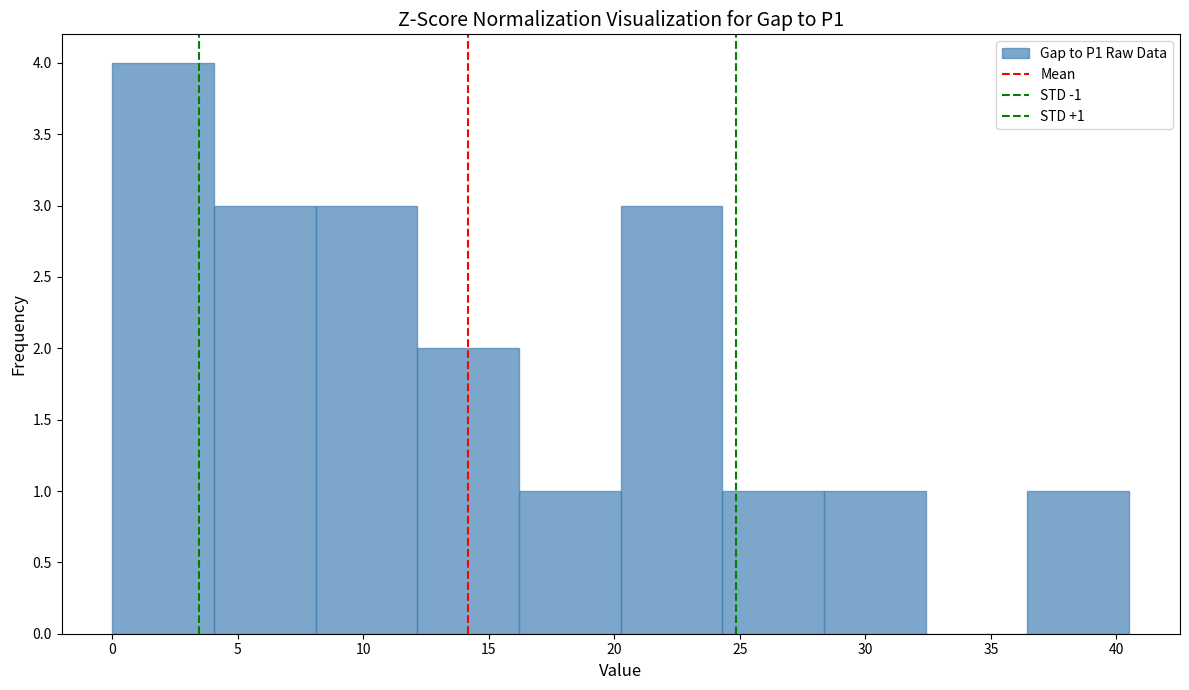

Which range on the x-axis has the tallest bar?

0.0 to 4.0